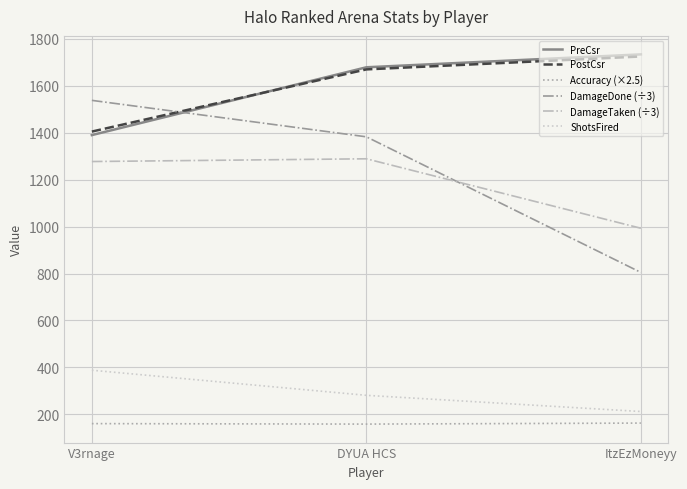

What is the sum of the ShotsFired values at DYUA HCS and V3rnage?

669.0